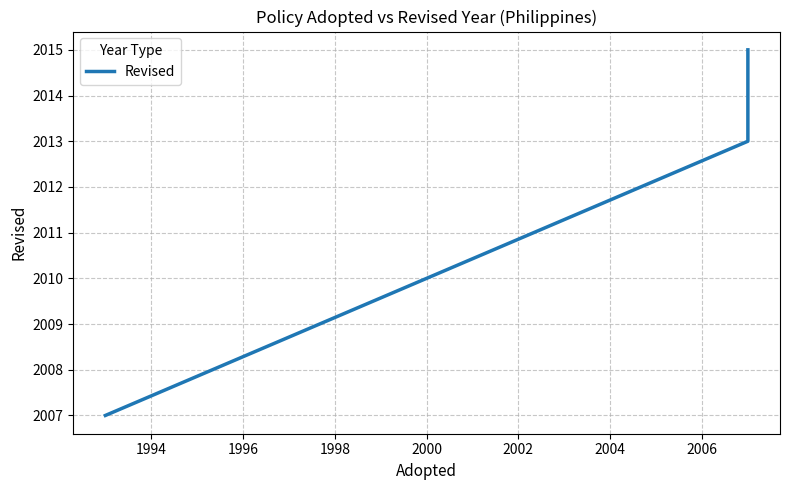

What is the smallest value displayed?

2007